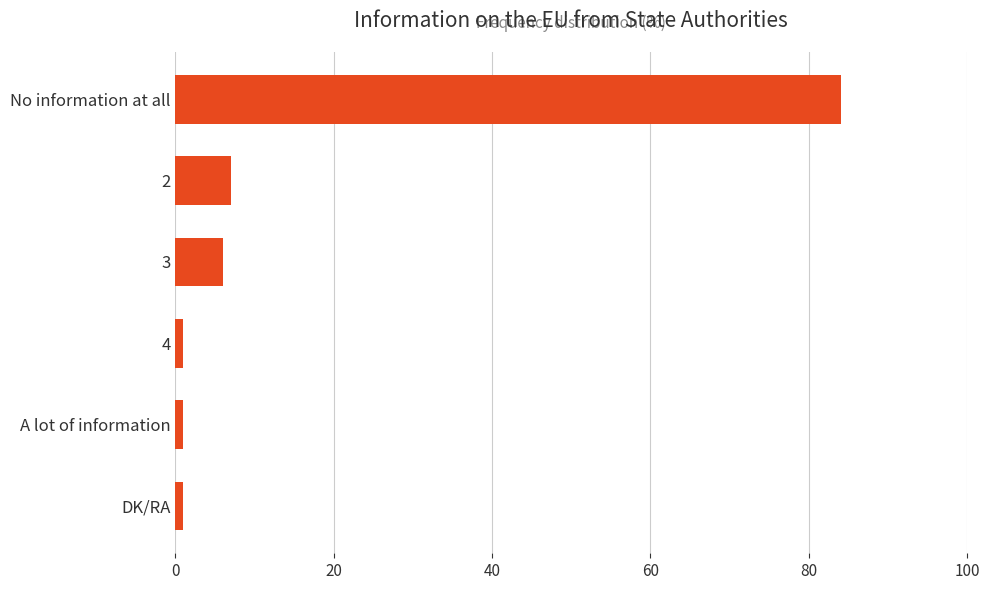

What is the smallest value displayed?

1